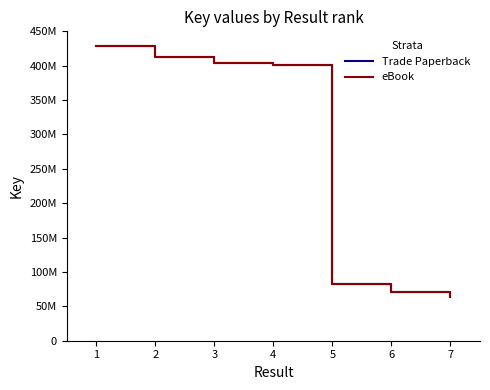

Which series has the widest spread of values?

Trade Paperback